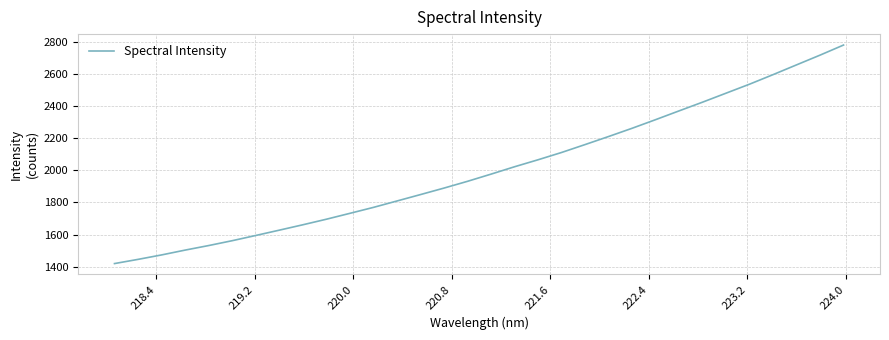

What is the difference between the maximum and minimum values?

1359.9